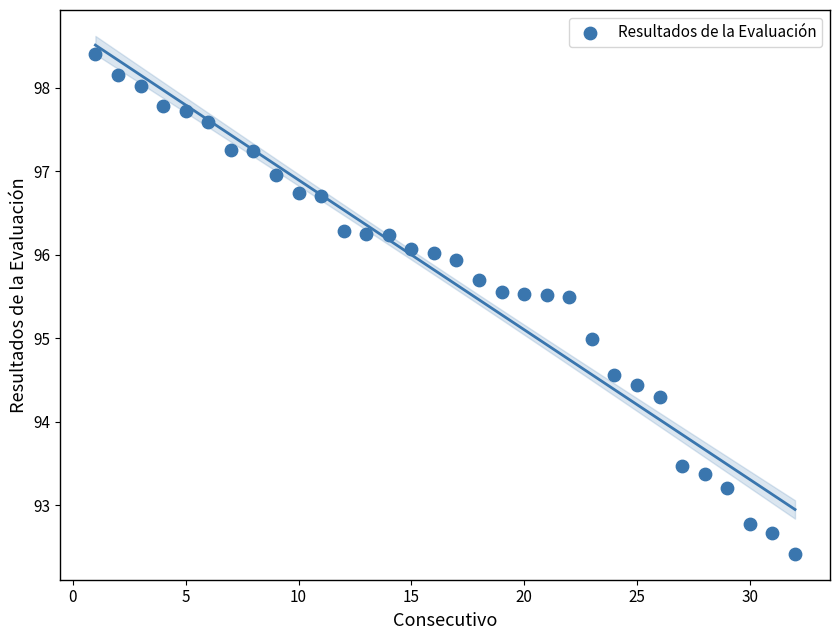

What is the range of Y values (max minus min)?

6.0